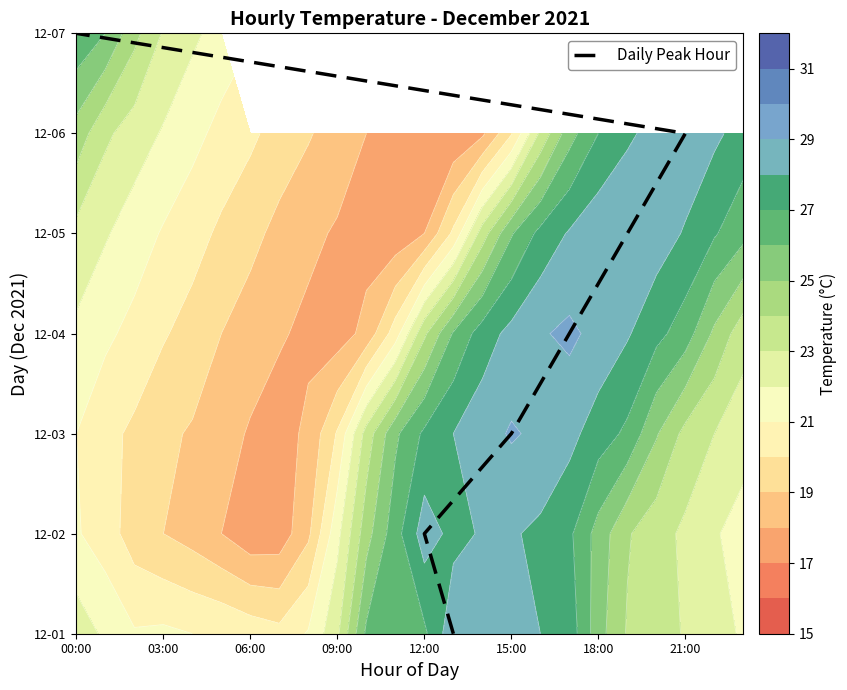

Rank the categories by value from highest to lowest.

18:00, 15:00, 12:00, 09:00, 06:00, 03:00, 00:00